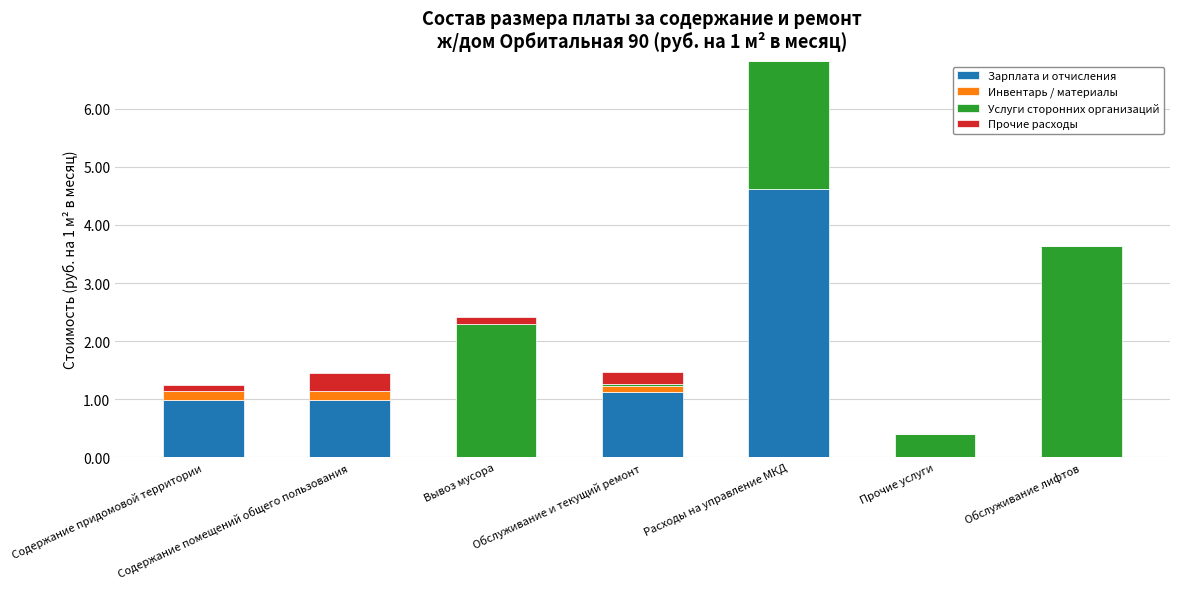

What is the maximum value for Зарплата и отчисления?

4.6